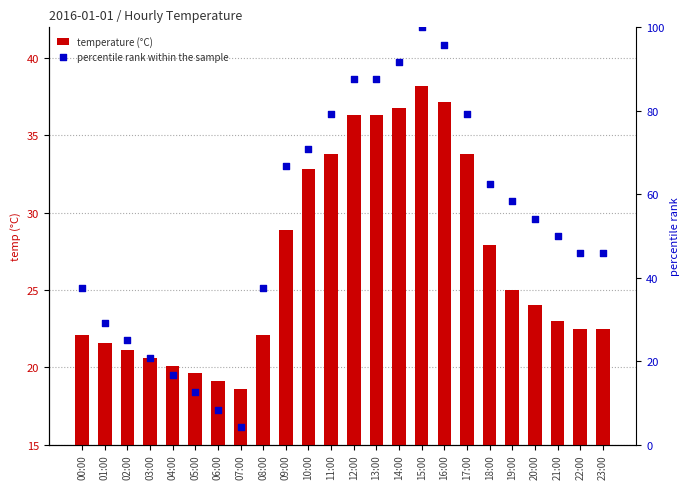

Which series has the widest spread of Y values?

percentile rank within the sample